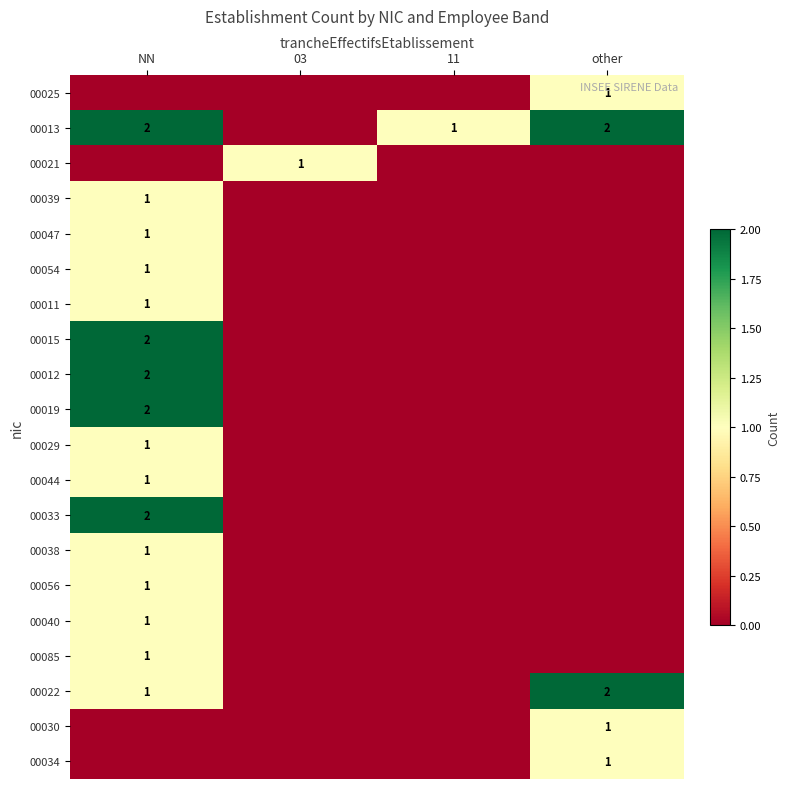

Is it true that 00013 equals 2 at NN?

True